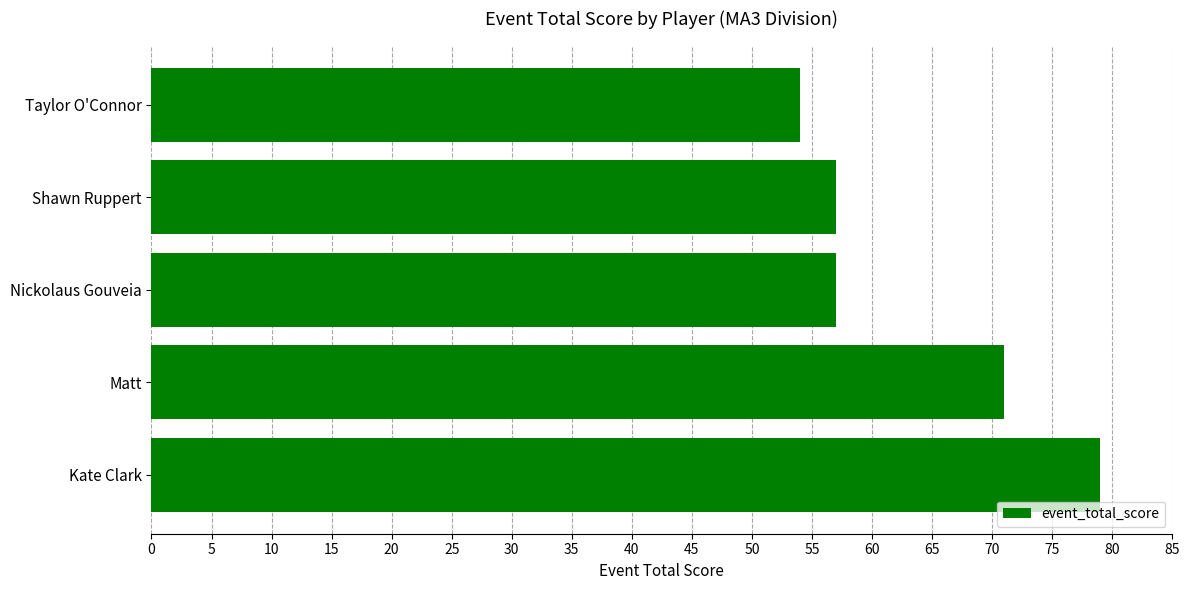

Reading bottom to top, extract all data points from this chart.

79	71	57	57	54